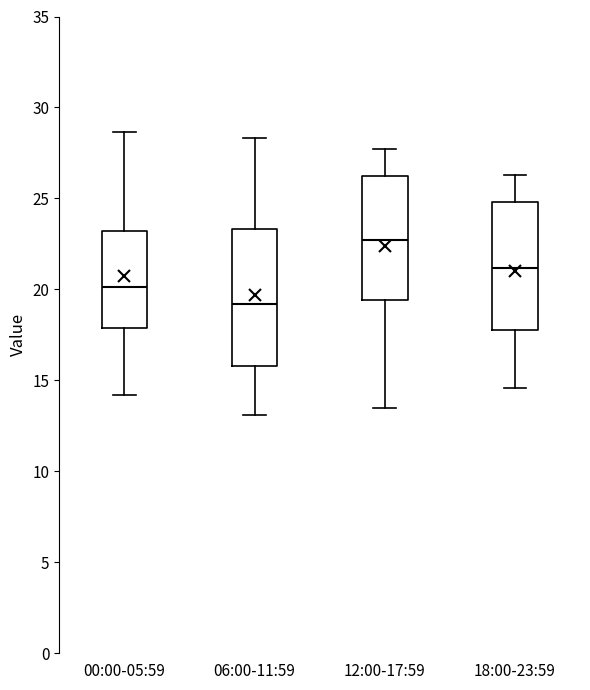

Reading left to right, transcribe this box plot: for each box, give where its median line is, the range the box spans, and where its two whiskers end, as read against the y-axis. The values are not printed on the chart, so give them approximately, as read against the axis.

00:00-05:59: median 20.0, box 18.0 to 23.0, whiskers 14.0 to 28.5
06:00-11:59: median 19.0, box 16.0 to 23.5, whiskers 13.0 to 28.5
12:00-17:59: median 22.5, box 19.5 to 26.0, whiskers 13.5 to 27.5
18:00-23:59: median 21.0, box 18.0 to 25.0, whiskers 14.5 to 26.5